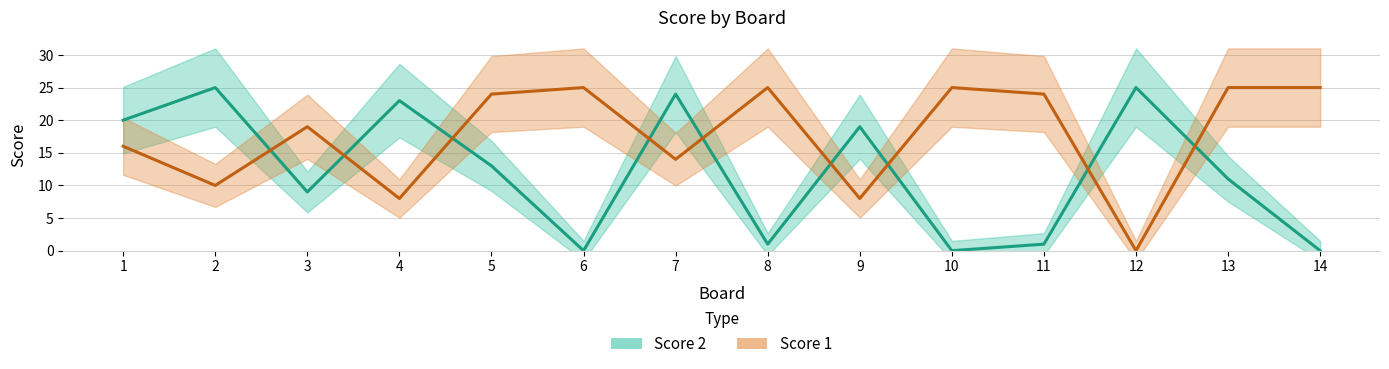

Does the chart have visible grid lines?

Yes